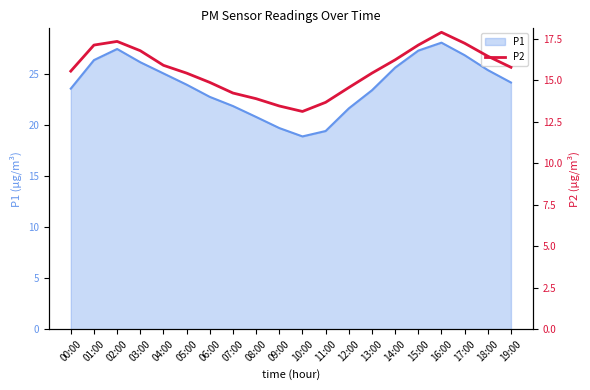

The value of P1 at 00:00 is 12.7. True or false?

False